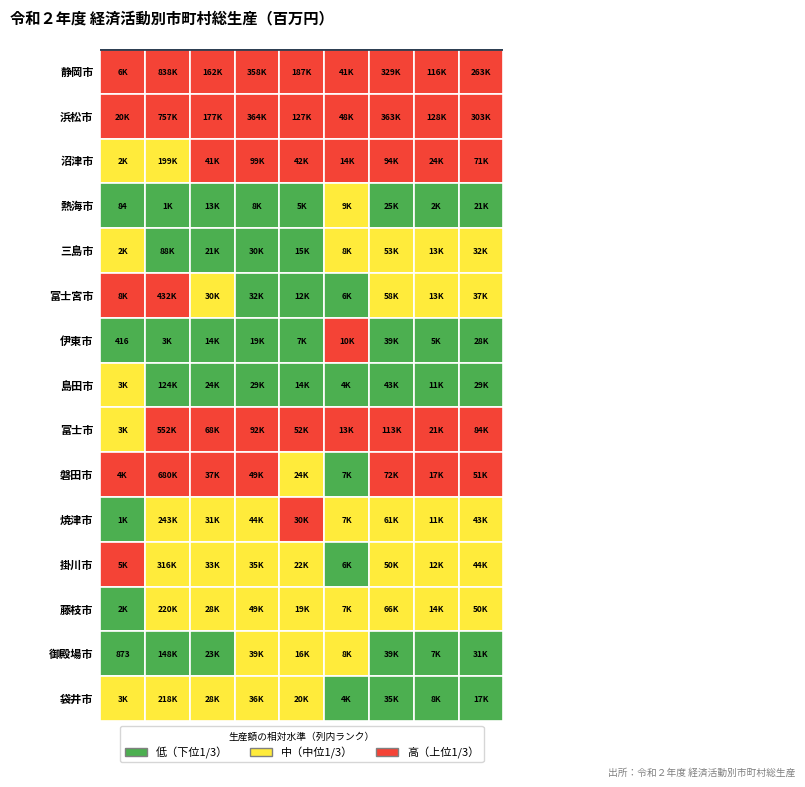

What is the approximate value of 浜松市 at 熱海市?

364245.7